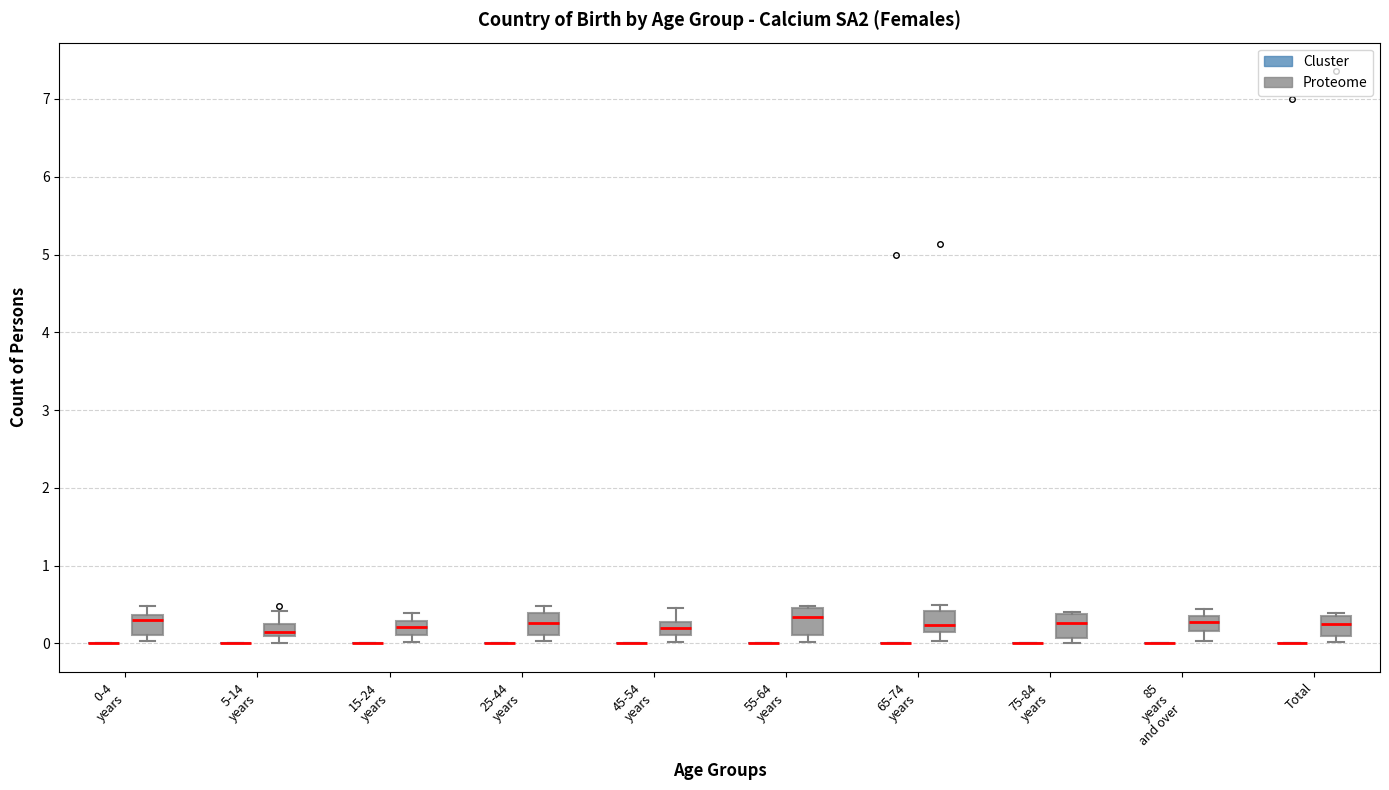

Reading left to right, read every box against the y-axis: the position of its median line, the range the box covers, and the ends of its whiskers. The values are not printed on the chart, so give them approximately, as read against the axis.

0-4 years (Cluster): box collapsed to a line at 0.0, whiskers 0.0 to 0.0
0-4 years (Proteome): median 0.3, box 0.1 to 0.4, whiskers 0.0 to 0.5
5-14 years (Cluster): box collapsed to a line at 0.0, whiskers 0.0 to 0.0
5-14 years (Proteome): median 0.1 (just above the box's lower edge), box 0.1 to 0.3, whiskers 0.0 to 0.4
15-24 years (Cluster): box collapsed to a line at 0.0, whiskers 0.0 to 0.0
15-24 years (Proteome): median 0.2, box 0.1 to 0.3, whiskers 0.0 to 0.4
25-44 years (Cluster): box collapsed to a line at 0.0, whiskers 0.0 to 0.0
25-44 years (Proteome): median 0.3, box 0.1 to 0.4, whiskers 0.0 to 0.5
45-54 years (Cluster): box collapsed to a line at 0.0, whiskers 0.0 to 0.0
45-54 years (Proteome): median 0.2, box 0.1 to 0.3, whiskers 0.0 to 0.5
55-64 years (Cluster): box collapsed to a line at 0.0, whiskers 0.0 to 0.0
55-64 years (Proteome): median 0.3, box 0.1 to 0.5, whiskers 0.0 to 0.5
65-74 years (Cluster): box collapsed to a line at 0.0, whiskers 0.0 to 0.0
65-74 years (Proteome): median 0.2, box 0.1 to 0.4, whiskers 0.0 to 0.5
75-84 years (Cluster): box collapsed to a line at 0.0, whiskers 0.0 to 0.0
75-84 years (Proteome): median 0.3, box 0.1 to 0.4, whiskers 0.0 to 0.4
85 years and over (Cluster): box collapsed to a line at 0.0, whiskers 0.0 to 0.0
85 years and over (Proteome): median 0.3, box 0.2 to 0.4, whiskers 0.0 to 0.4 (just above the box's upper edge)
Total (Cluster): box collapsed to a line at 0.0, whiskers 0.0 to 0.0
Total (Proteome): median 0.3, box 0.1 to 0.4, whiskers 0.0 to 0.4 (just above the box's upper edge)